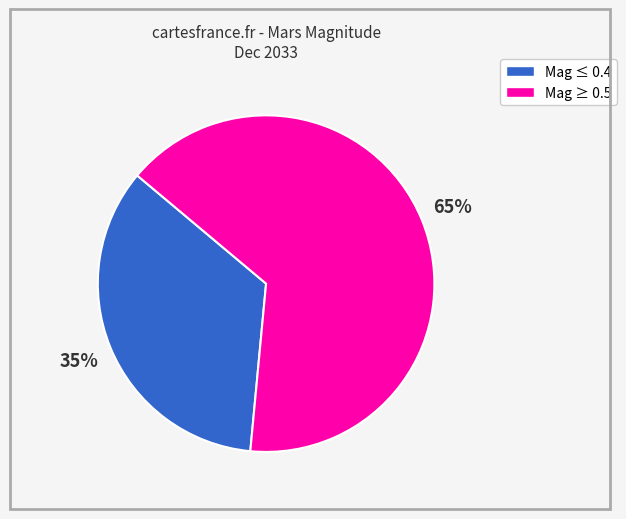

Is there a majority slice in this chart?

Yes